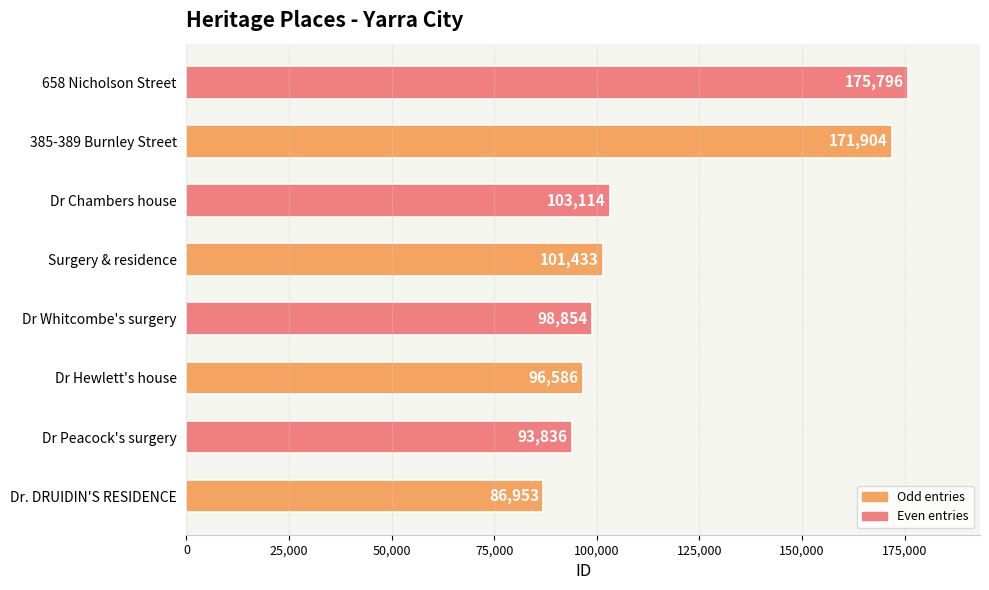

Approximately how many times larger is the value at 385-389 Burnley Street compared to Dr Hewlett's house?

1.8